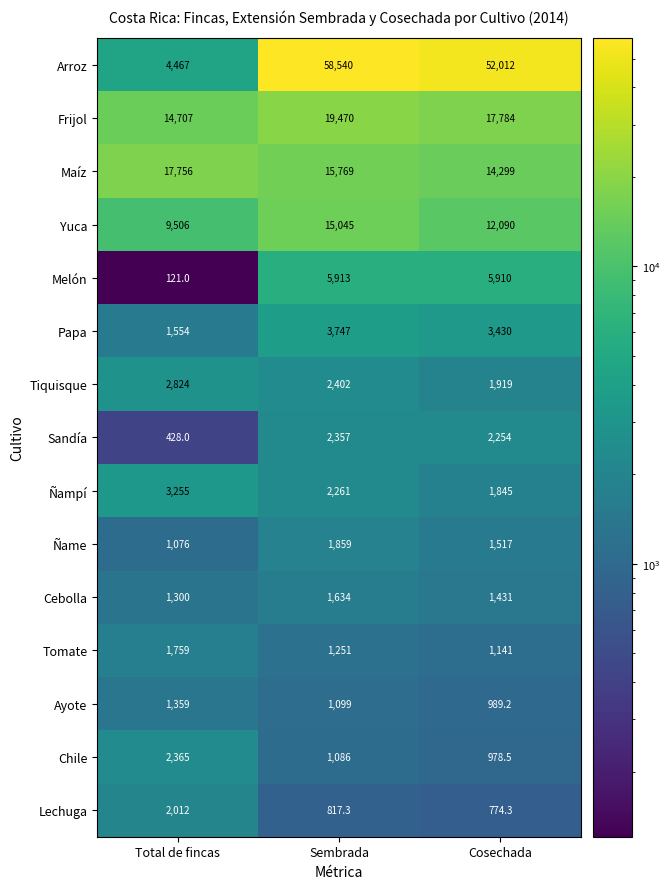

At which category is the sum across all series the highest?

Sembrada